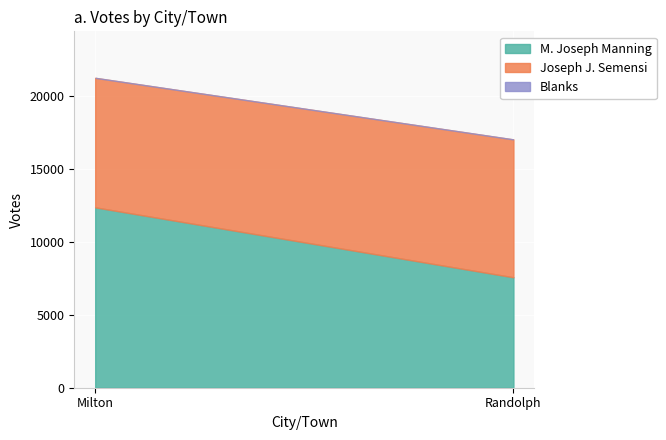

How many distinct data groups are displayed?

3